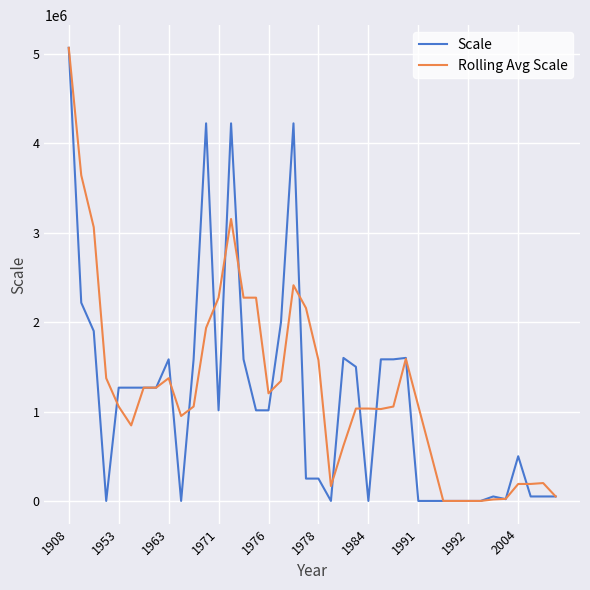

What are all the series names shown in the legend?

Scale, Rolling Avg Scale